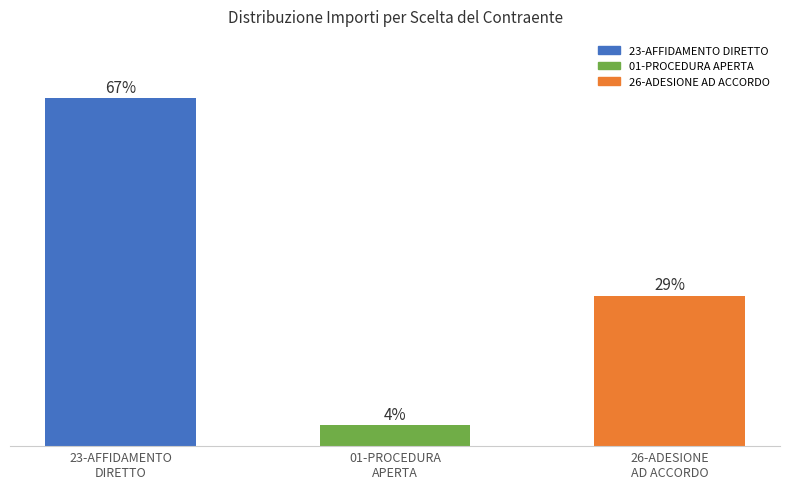

Are the bars horizontal?

No